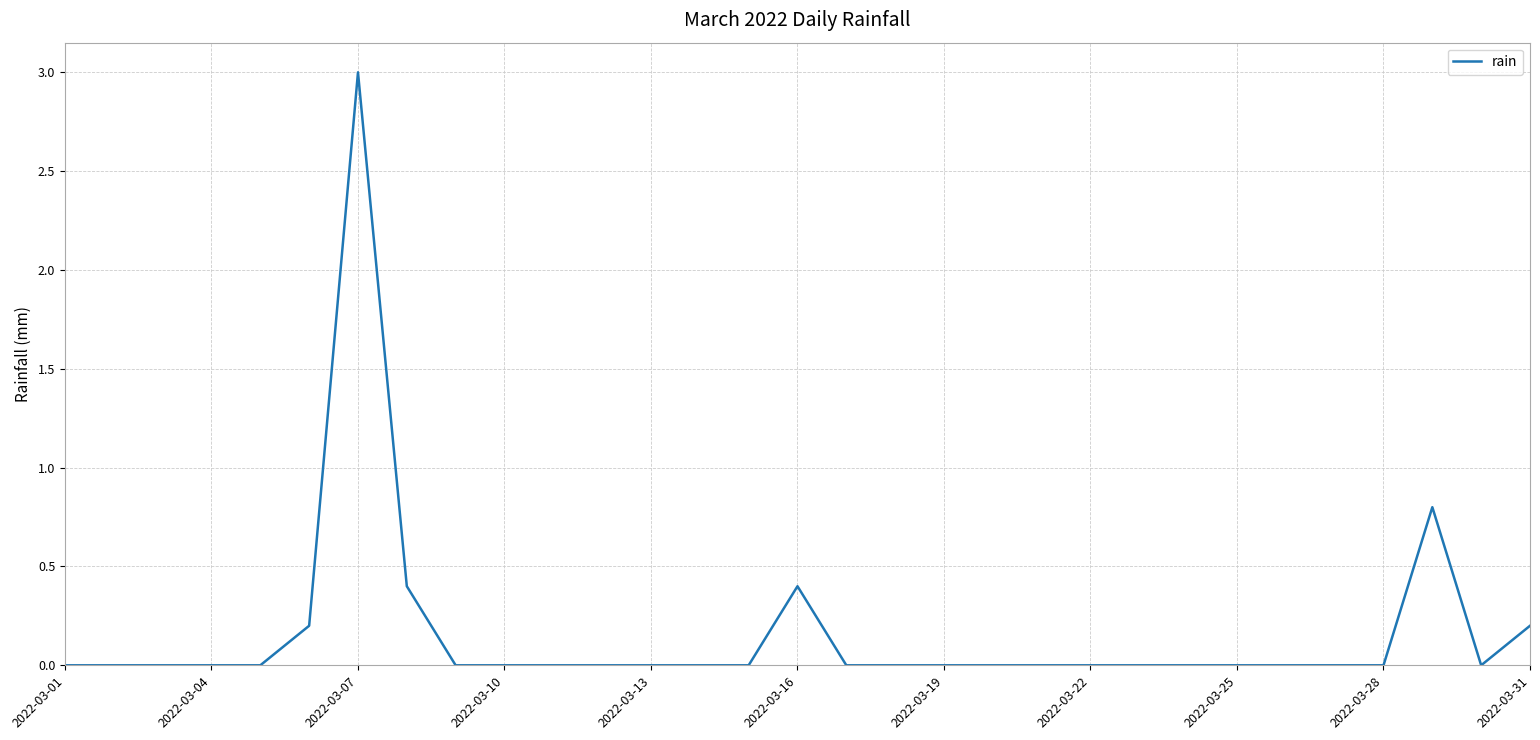

Reading left to right, what are all the values shown in this chart?

0.0	0.0	0.0	0.0	0.0	0.2	3.0	0.4	0.0	0.0	0.0	0.0	0.0	0.0	0.0	0.4	0.0	0.0	0.0	0.0	0.0	0.0	0.0	0.0	0.0	0.0	0.0	0.0	0.8	0.0	0.2